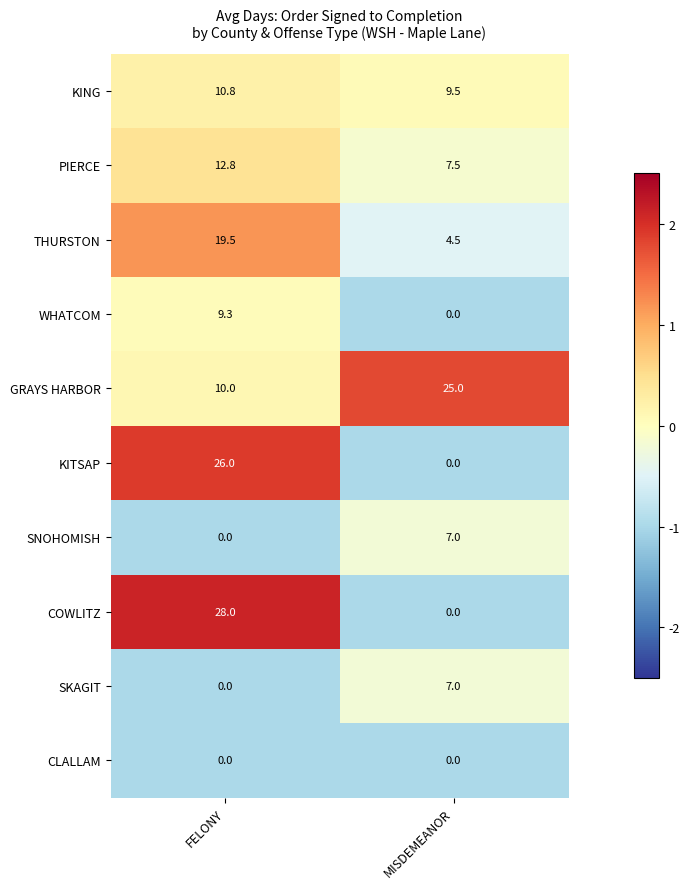

What is the smallest value displayed?

0.0